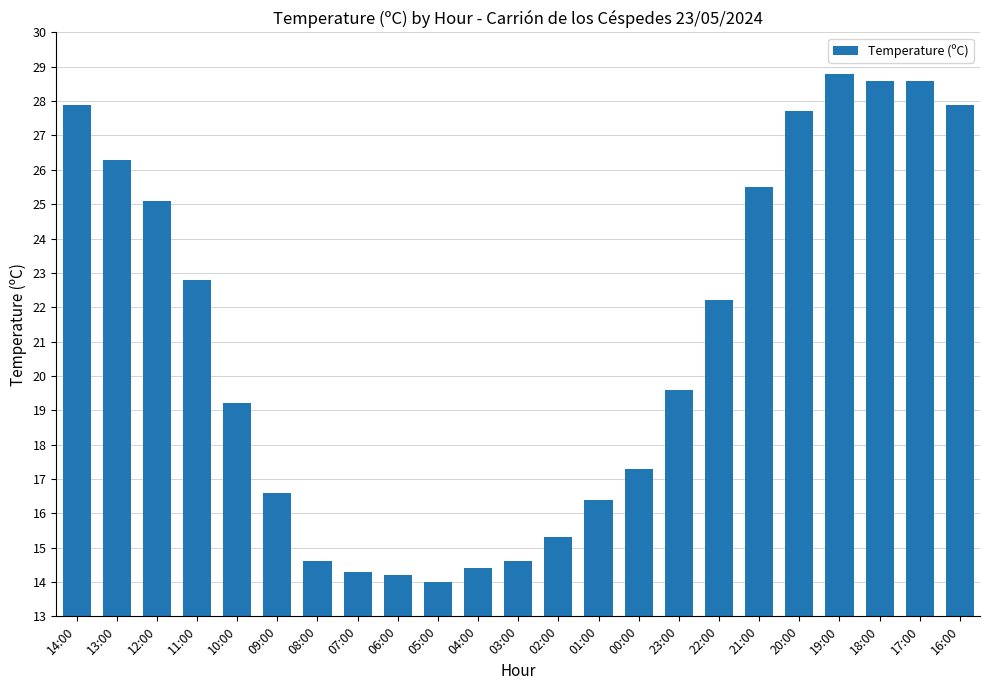

Reading right to left, list all the values displayed in this chart.

27.9	28.6	28.6	28.8	27.7	25.5	22.2	19.6	17.3	16.4	15.3	14.6	14.4	14.0	14.2	14.3	14.6	16.6	19.2	22.8	25.1	26.3	27.9